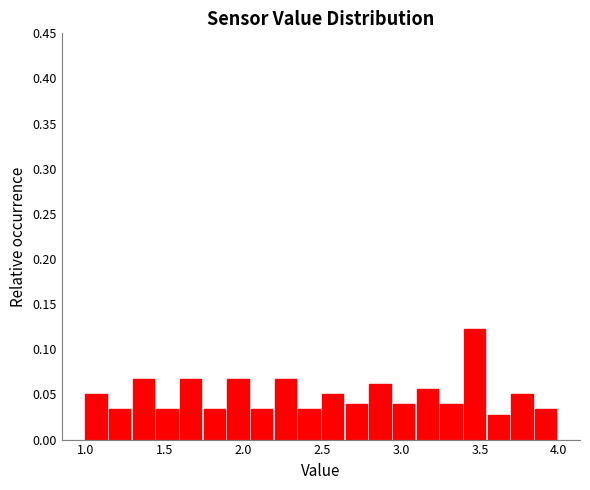

Read against the x-axis, roughly where is the centre of the tallest bar?

3.45